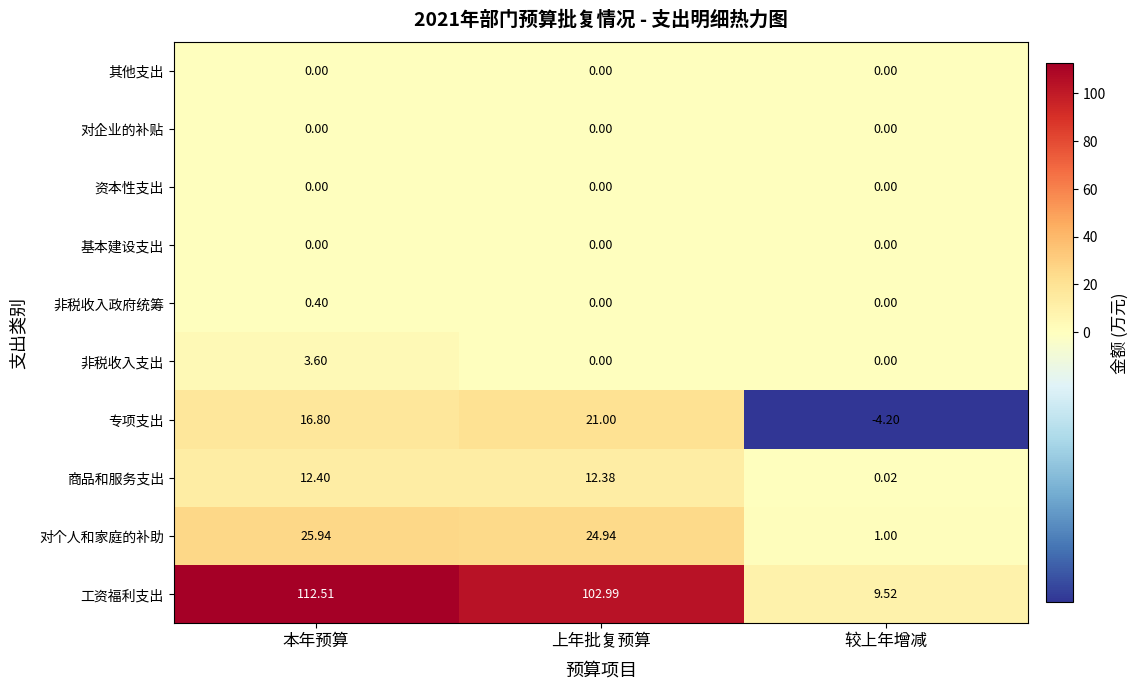

Rank the categories by 对个人和家庭的补助 value from lowest to highest.

较上年增减, 上年批复预算, 本年预算